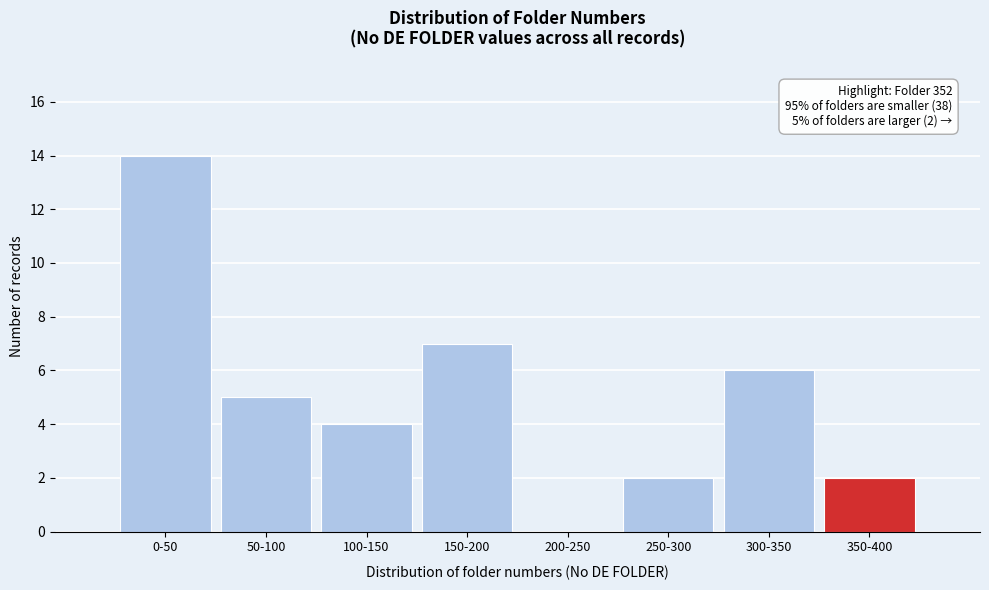

Reading right to left, what are all the values shown in this chart?

350-400=2	300-350=6	250-300=2	200-250=0	150-200=7	100-150=4	50-100=5	0-50=14